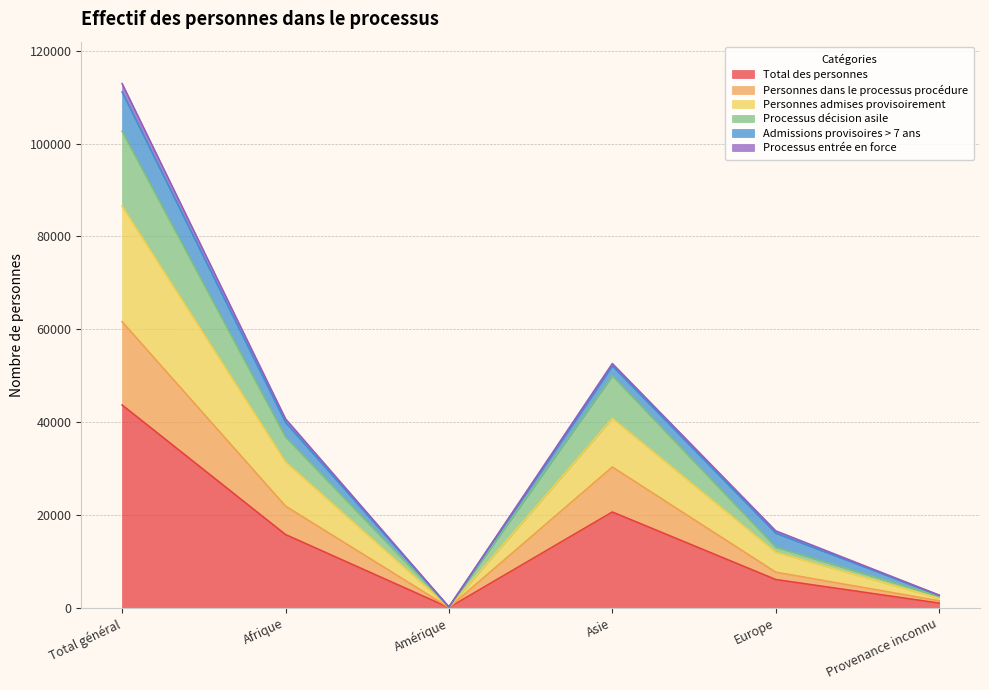

True or false: Personnes dans le processus procédure has more than 2 interior local peaks.

False